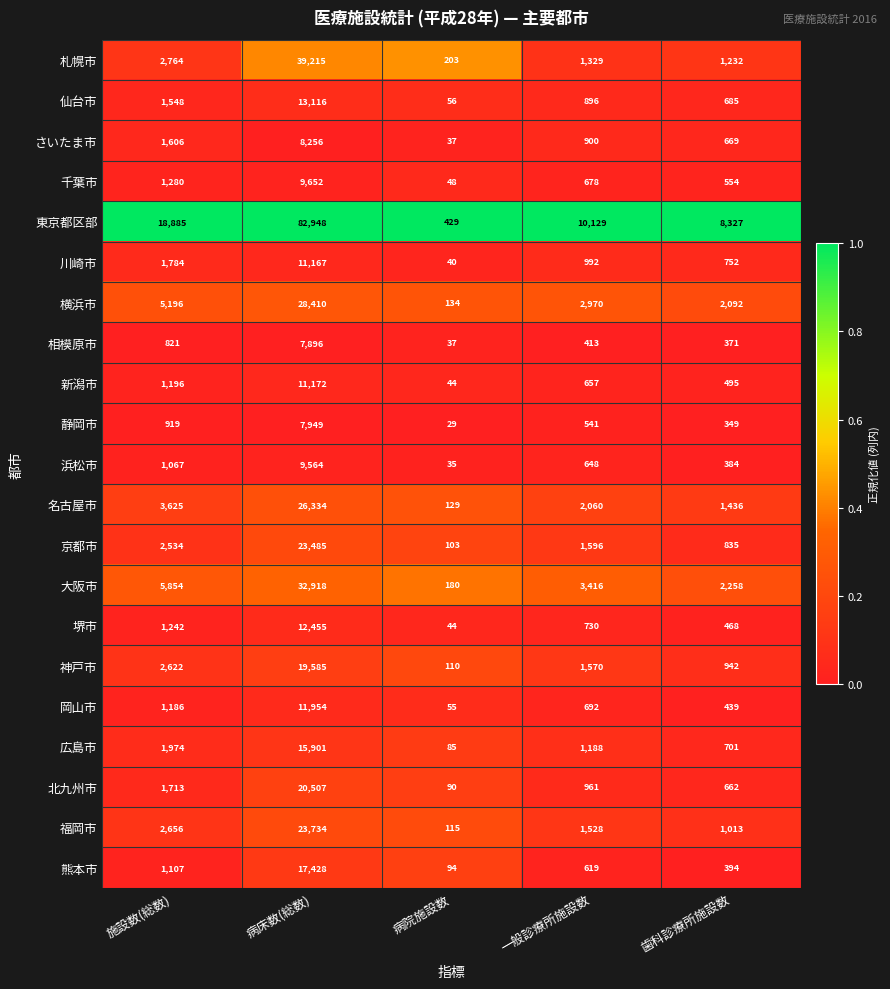

At which category is the sum across all series the highest?

病床数(総数)